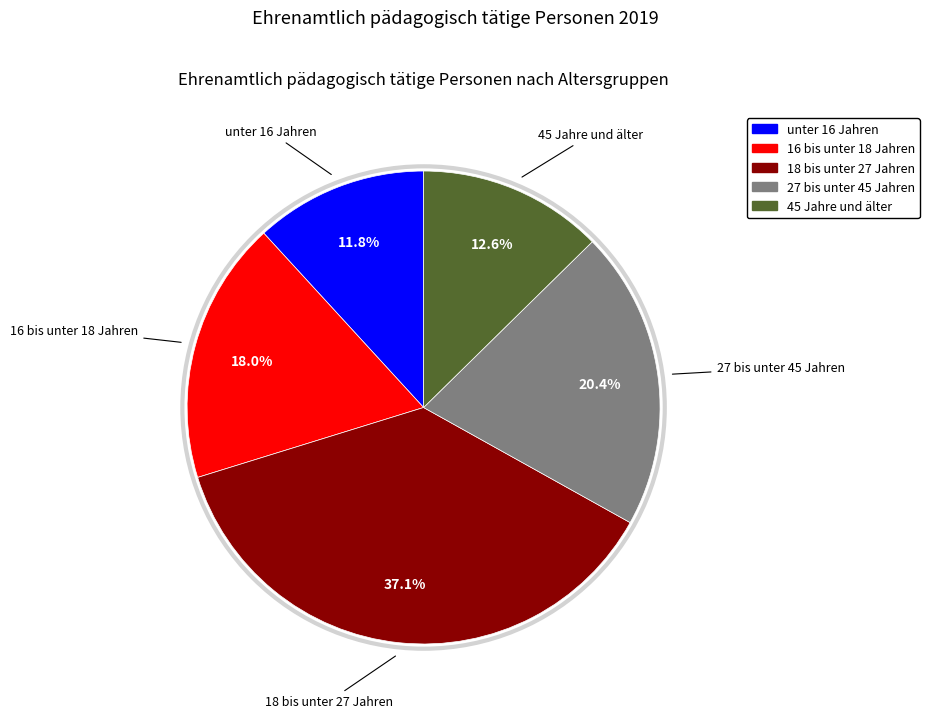

The 18 bis unter 27 Jahren slice represents 24% of the pie. True or false?

False